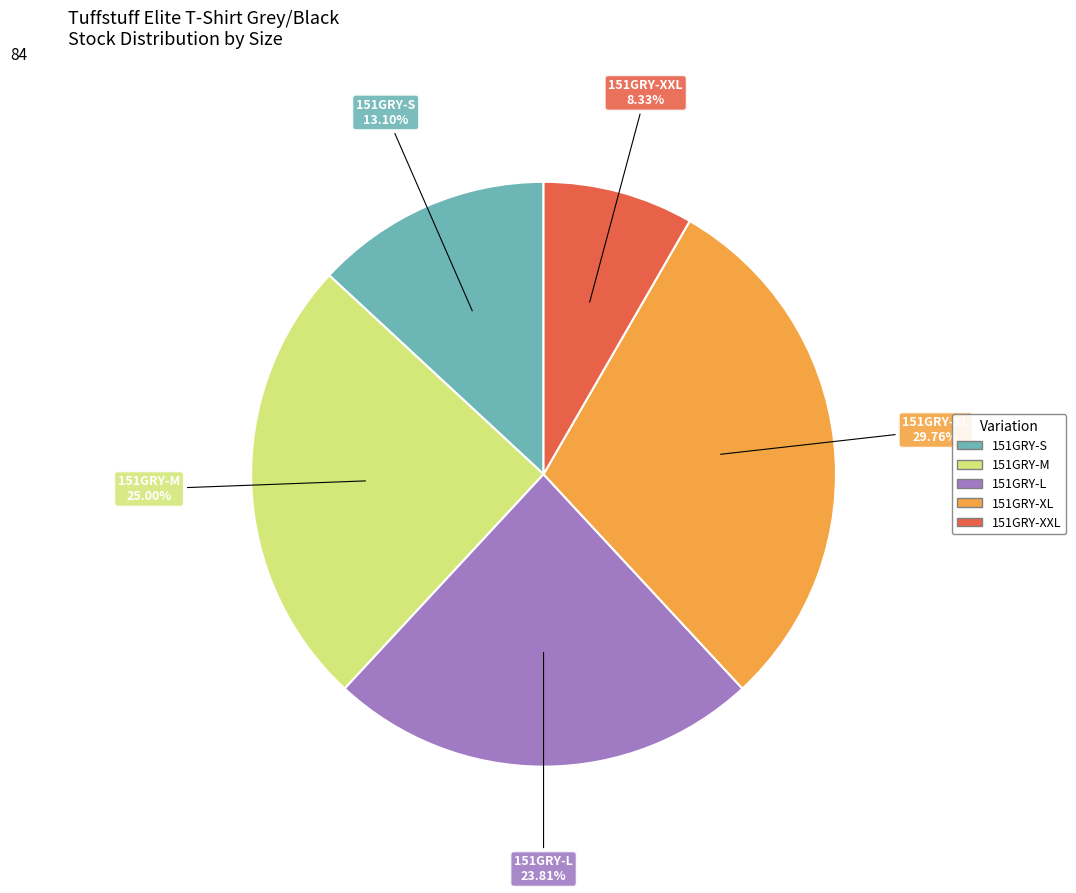

Between 151GRY-S and 151GRY-L, which is larger?

151GRY-L